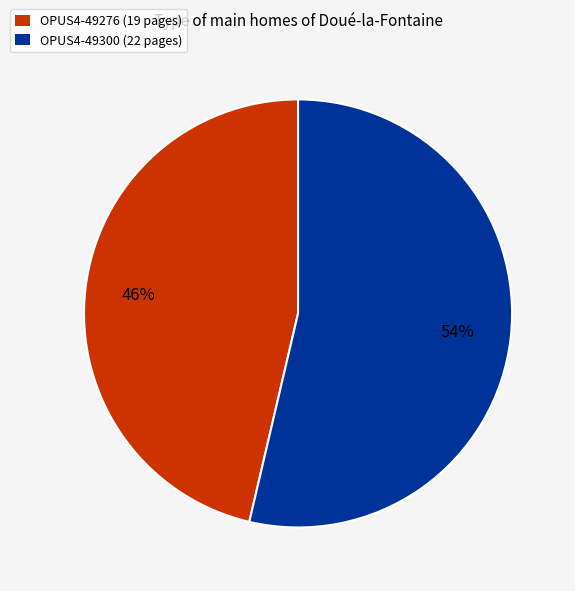

To the nearest percent, what is the combined percentage of OPUS4-49300 (22 pages) and OPUS4-49276 (19 pages)?

100%